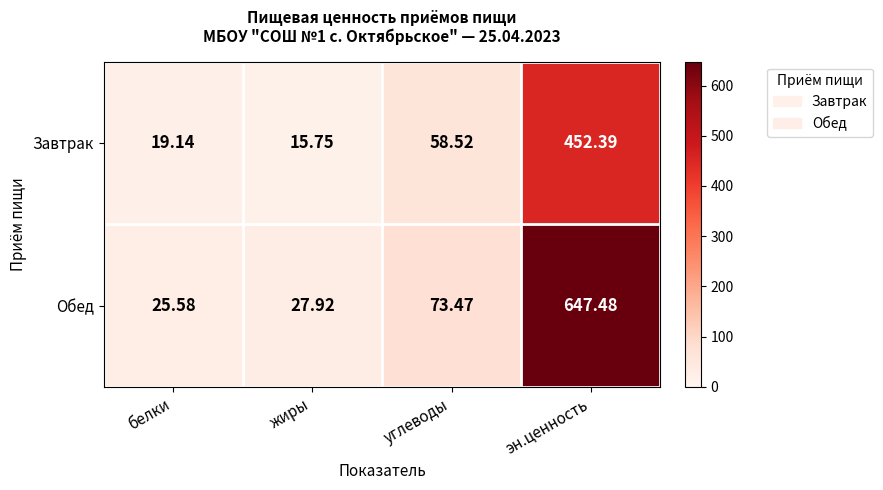

How many series are shown in this chart?

2